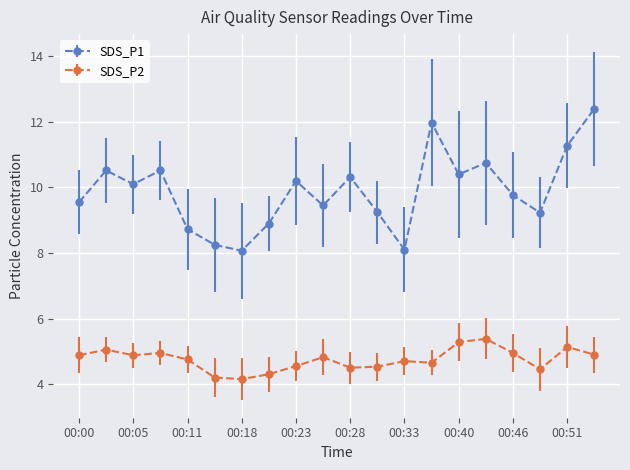

How many data points in SDS_P1 are above 10?

10